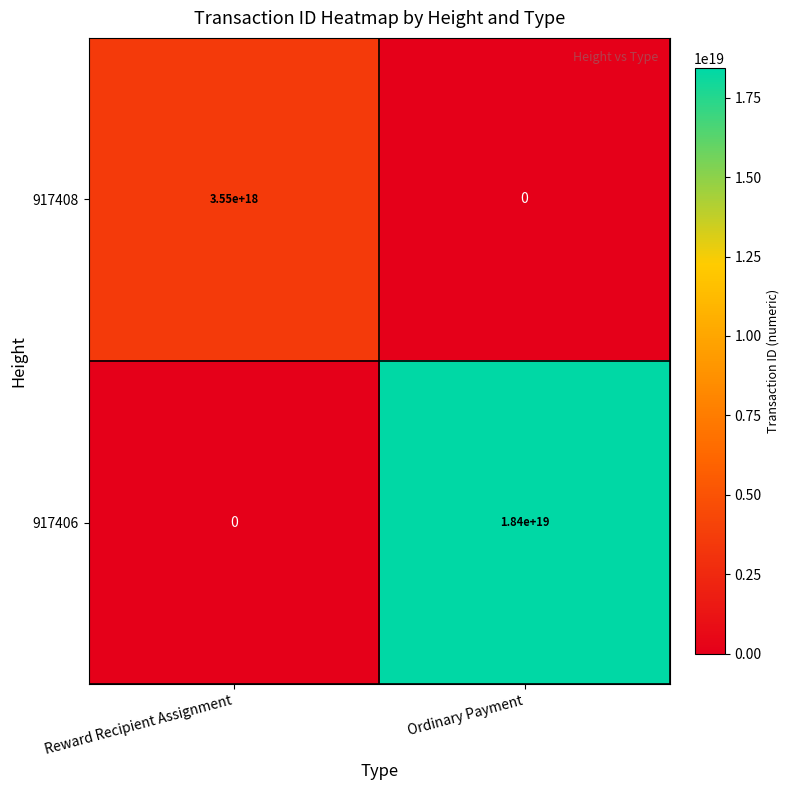

Which series has the largest total across all categories?

917406